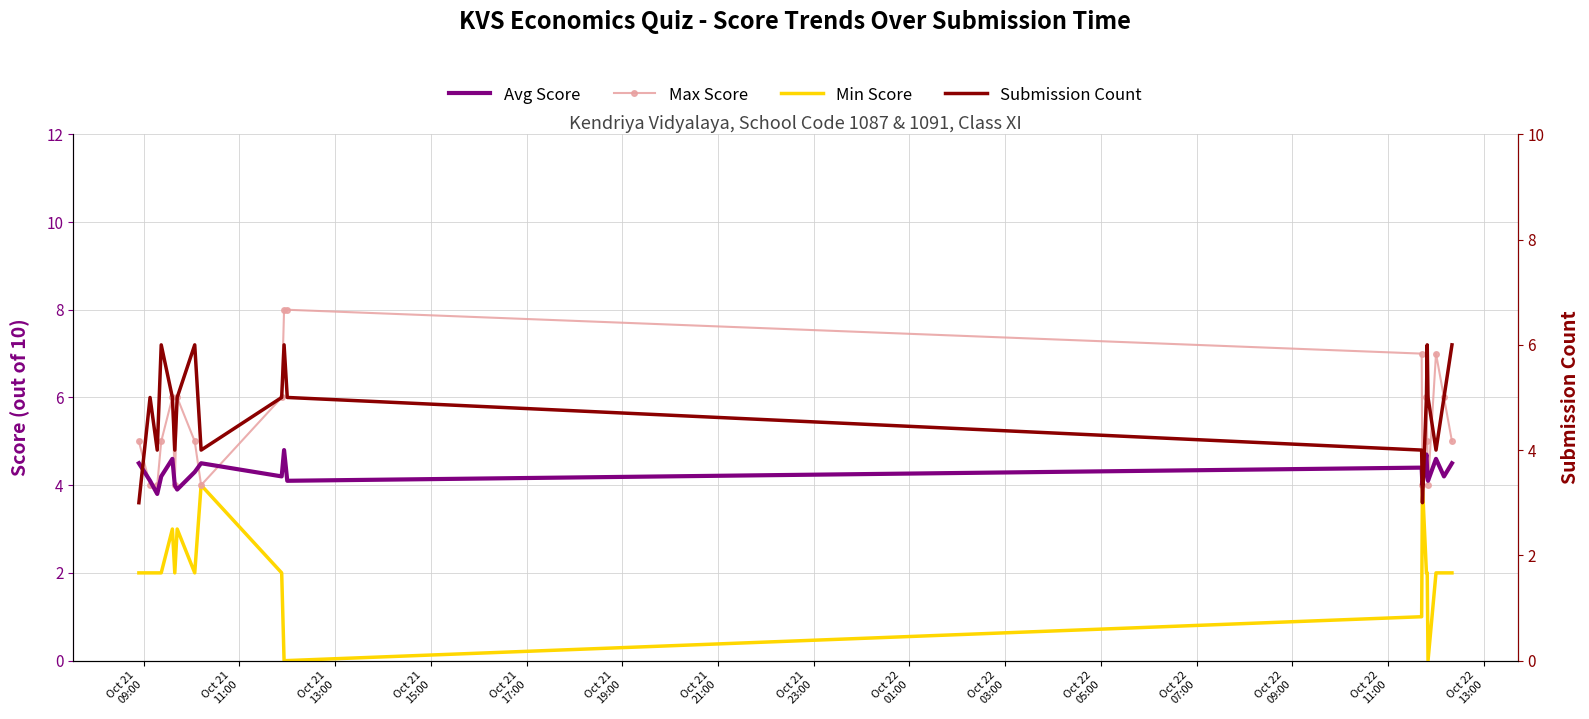

What is the maximum value for Avg Score?

4.8